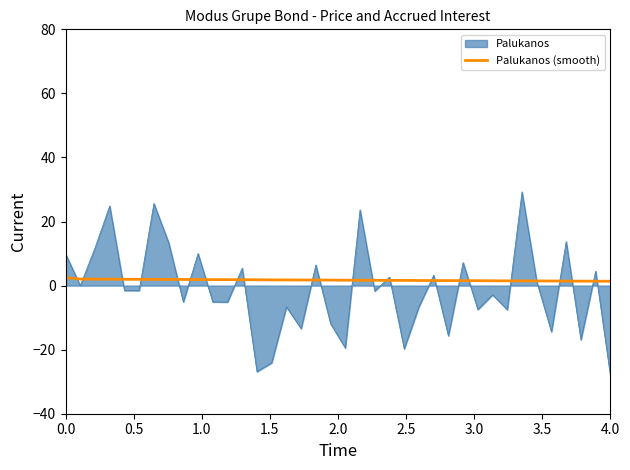

Which series has the widest spread of values?

Palukanos